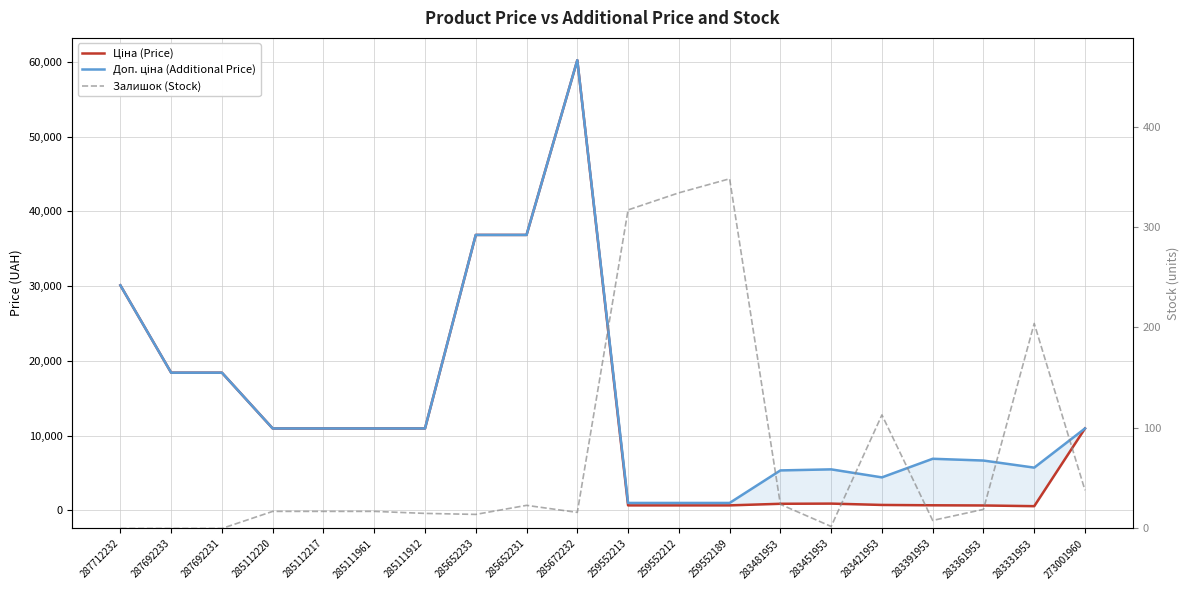

Reading left to right, list all the values displayed in this chart.

Ціна (Price): 30102.8	18420.9	18420.9	10964.4	10964.4	10964.4	10964.4	36841.8	36841.8	60205.6	679.8	679.8	679.8	892.2	915.8	737.2	691.0	667.4	572.7	10964.4
Доп. ціна (Additional Price): 30102.8	18420.9	18420.9	10964.4	10964.4	10964.4	10964.4	36841.8	36841.8	60205.6	1004.1	1004.1	1004.1	5353.1	5495.0	4423.0	6910.3	6673.6	5727.0	10964.4
Залишок (Stock): 0.0	0.0	0.0	17.0	17.0	17.0	15.0	14.0	23.0	16.0	317.0	334.0	348.0	24.0	2.0	113.0	8.0	19.0	204.0	38.0